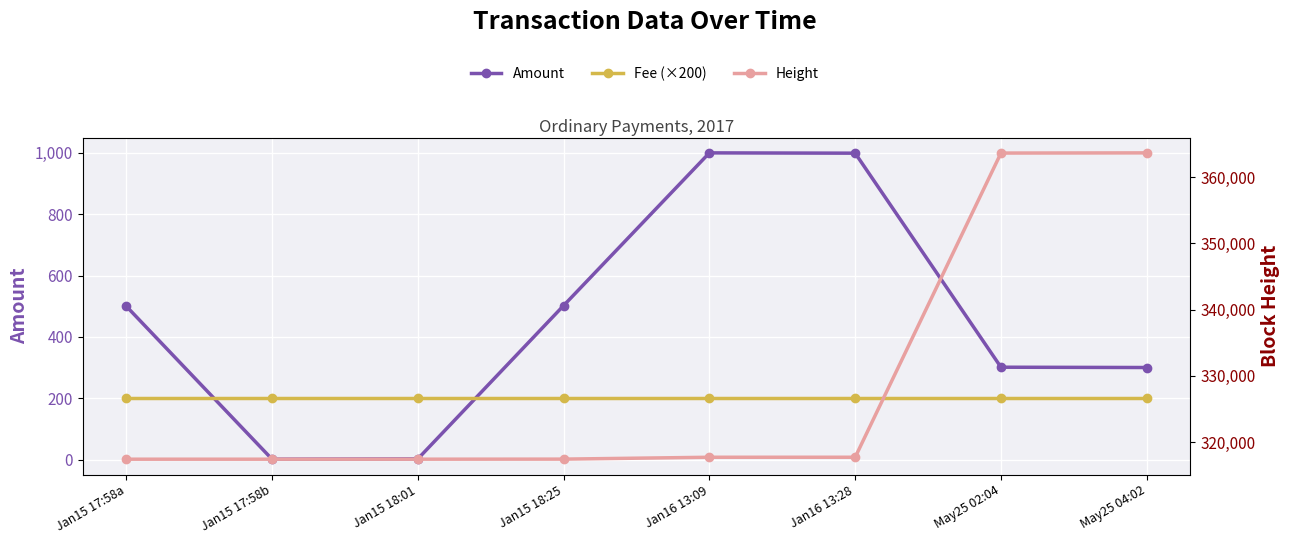

Where is the first local maximum for Amount?

Jan16 13:09